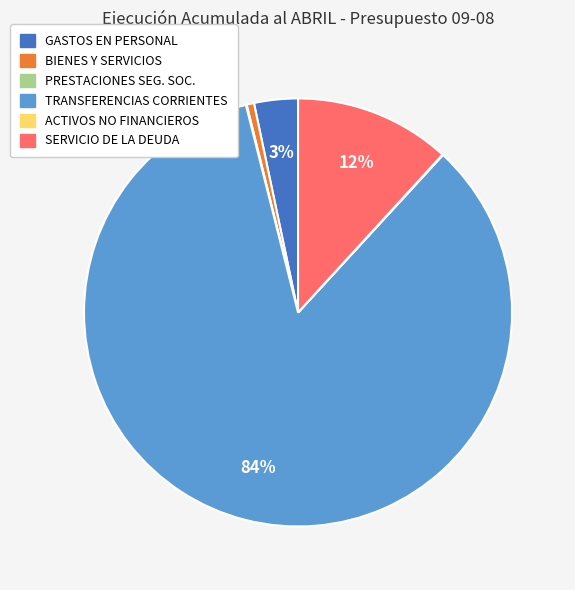

Does any single category account for the majority?

Yes